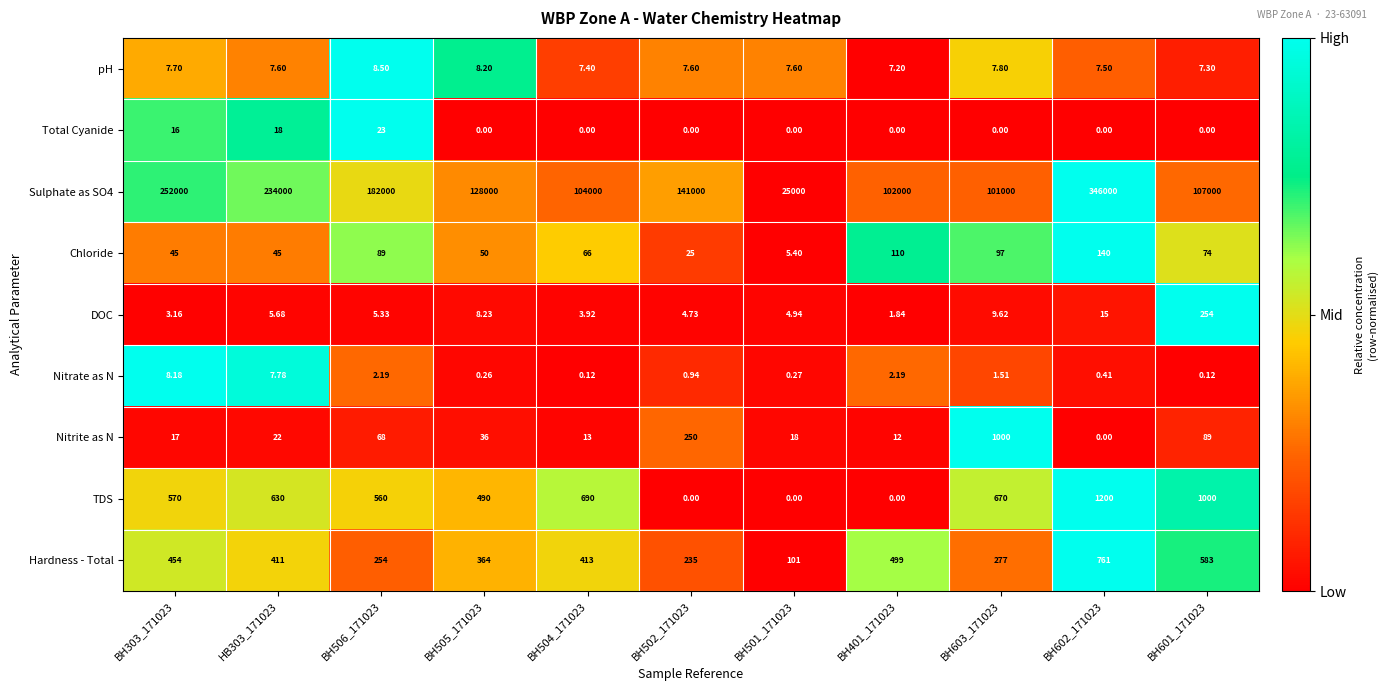

Is the value of pH at BH401_171023 greater than the value of Chloride at BH505_171023?

No